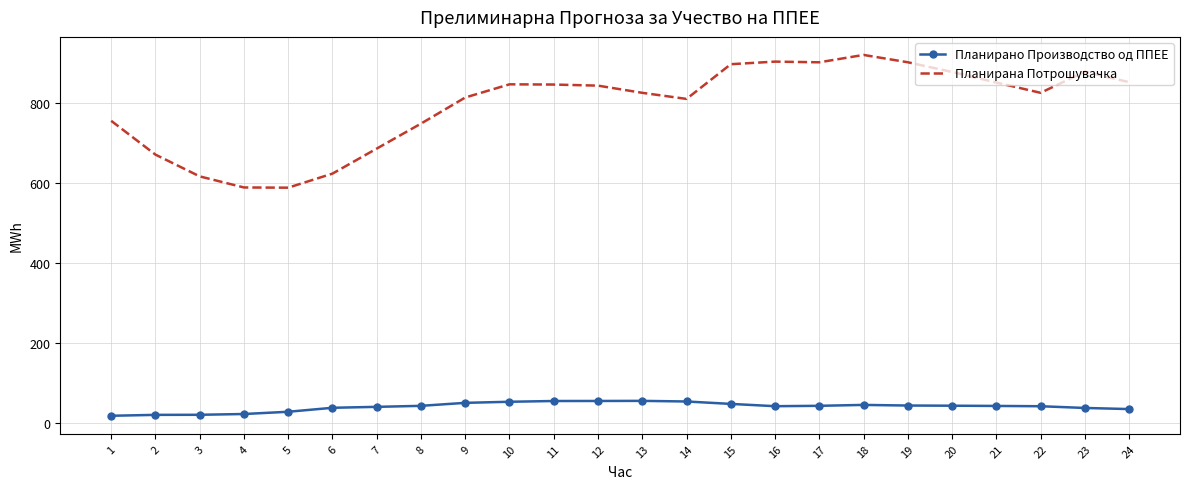

What is the maximum value for Планирана Потрошувачка?

921.2